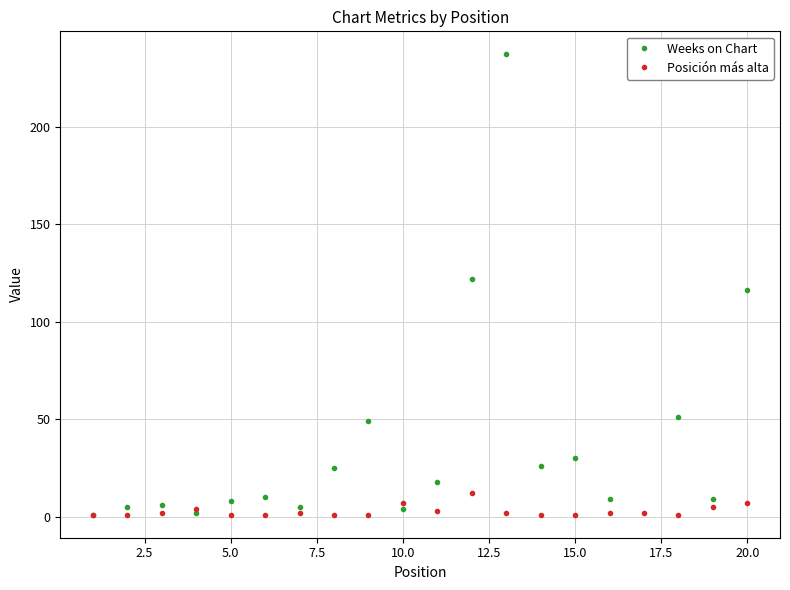

True or false: Posición más alta has more than 1 points higher than both neighbors.

True